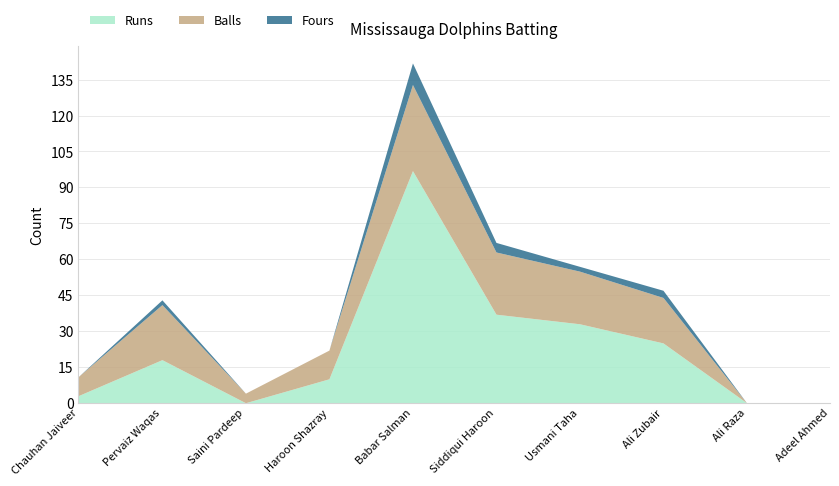

List the labels in order of Fours value, smallest first.

Chauhan Jaiveer, Saini Pardeep, Haroon Shazray, Ali Raza, Adeel Ahmed, Pervaiz Waqas, Usmani Taha, Ali Zubair, Siddiqui Haroon, Babar Salman